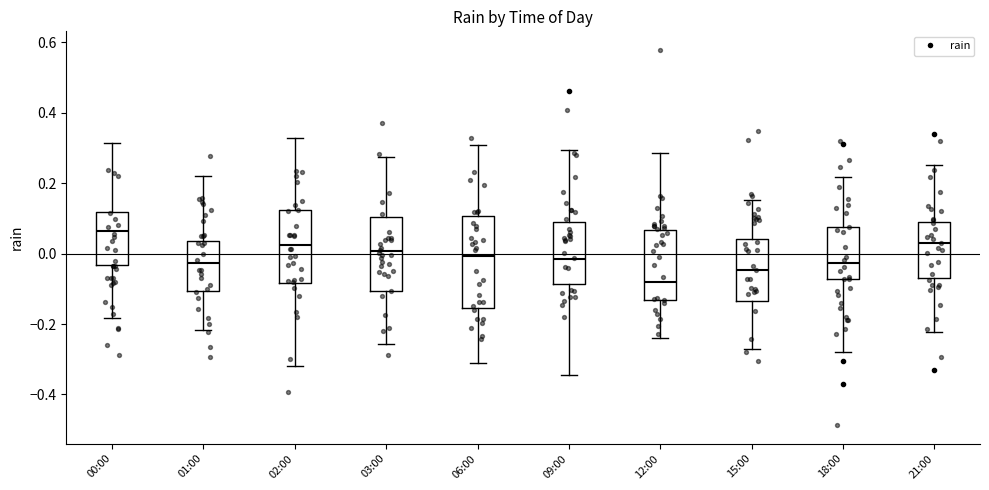

Which box's median line is the lowest?

12:00